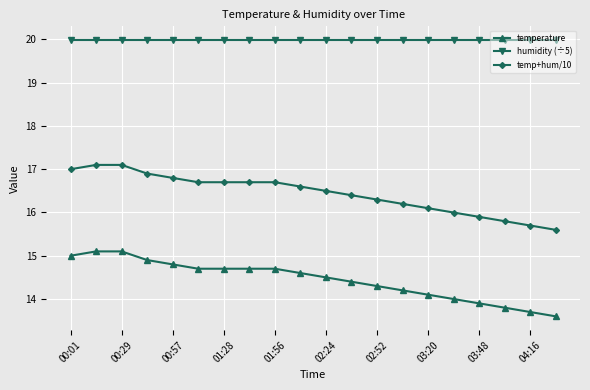

Rank the series by their average value, from highest to lowest.

humidity (÷5), temp+hum/10, temperature